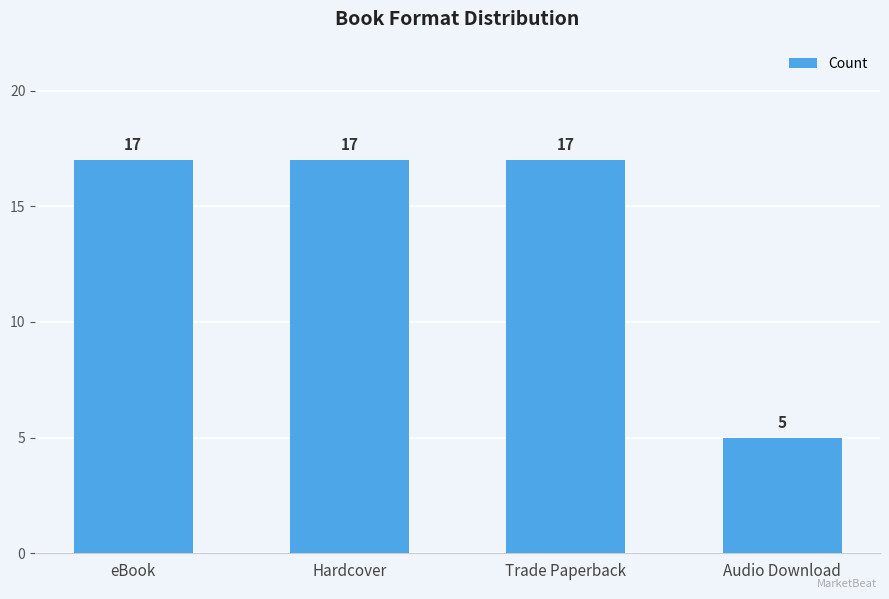

Reading left to right, transcribe all the data shown in this chart.

17	17	17	5